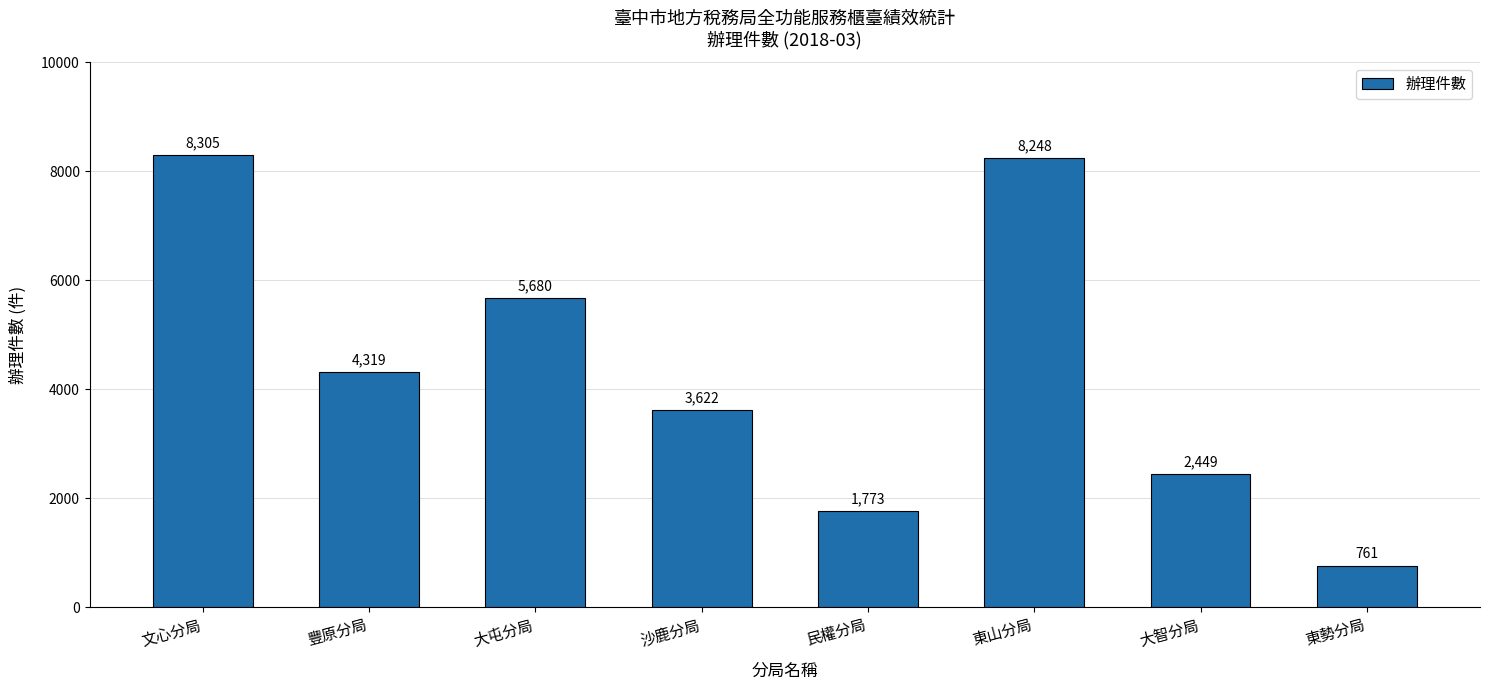

Rank the categories by value from highest to lowest.

文心分局, 東山分局, 大屯分局, 豐原分局, 沙鹿分局, 大智分局, 民權分局, 東勢分局